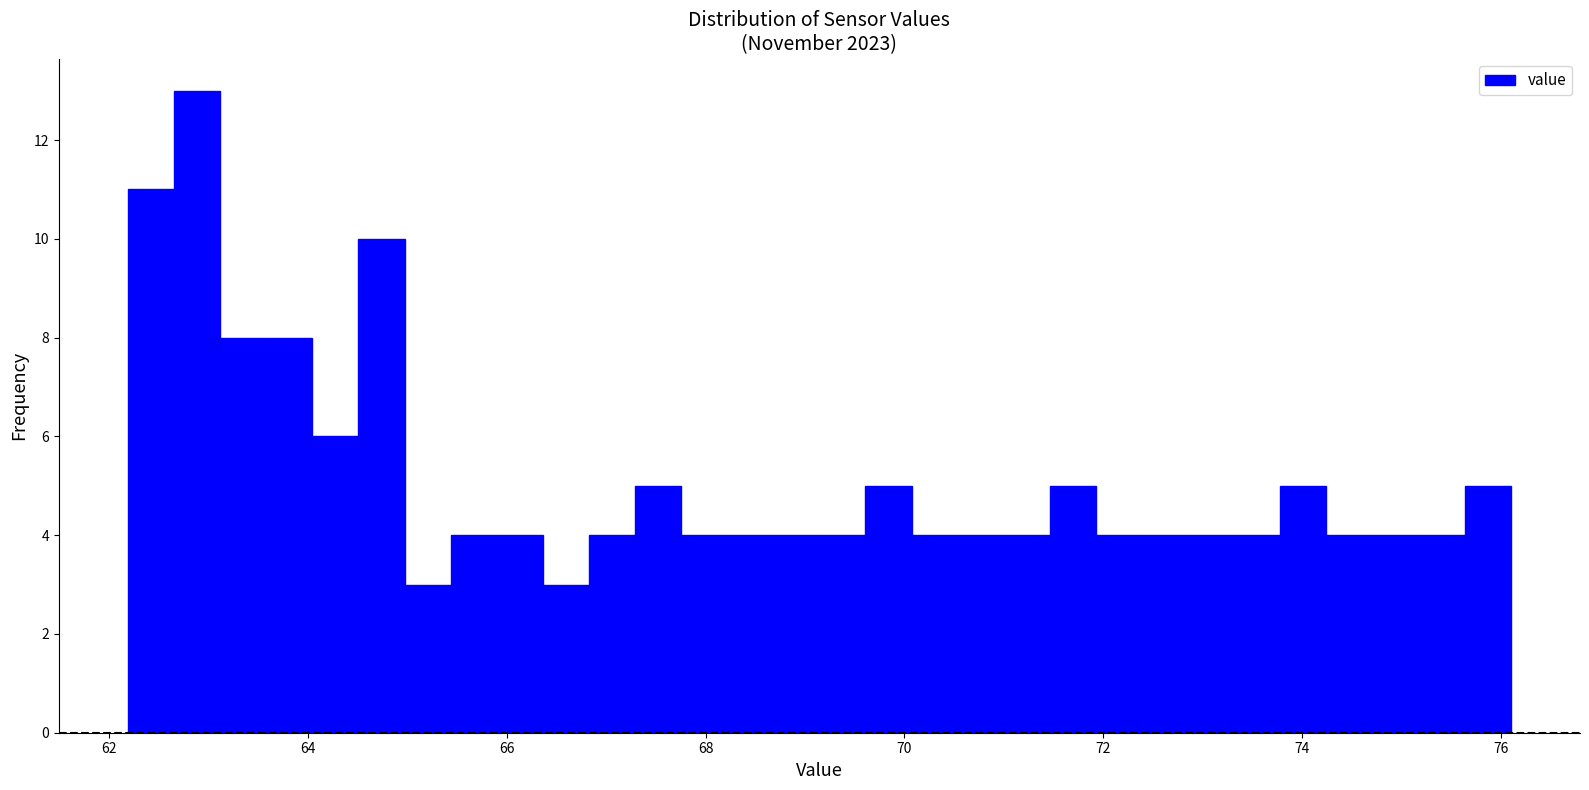

Around what value on the x-axis is the tallest bar? Give the approximate position of its centre, as read against the axis.

62.8